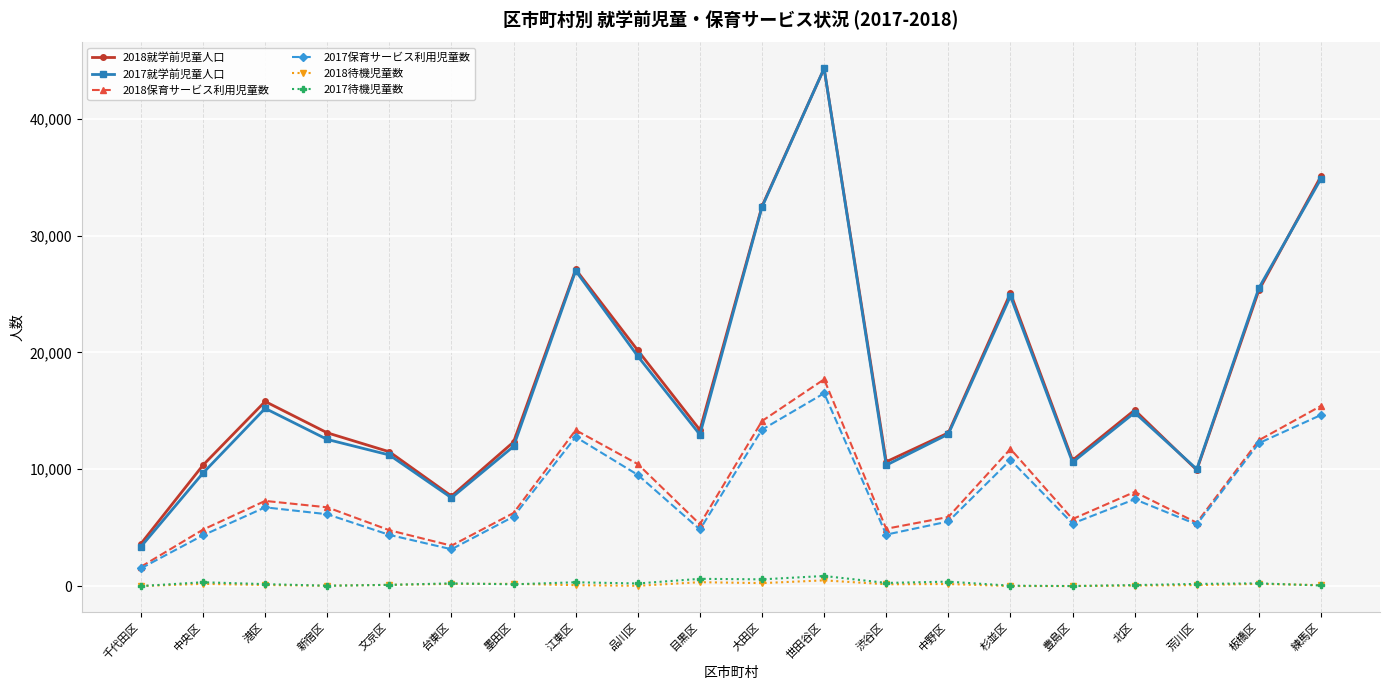

Is it true that 2018待機児童数 equals 185 at 板橋区?

True